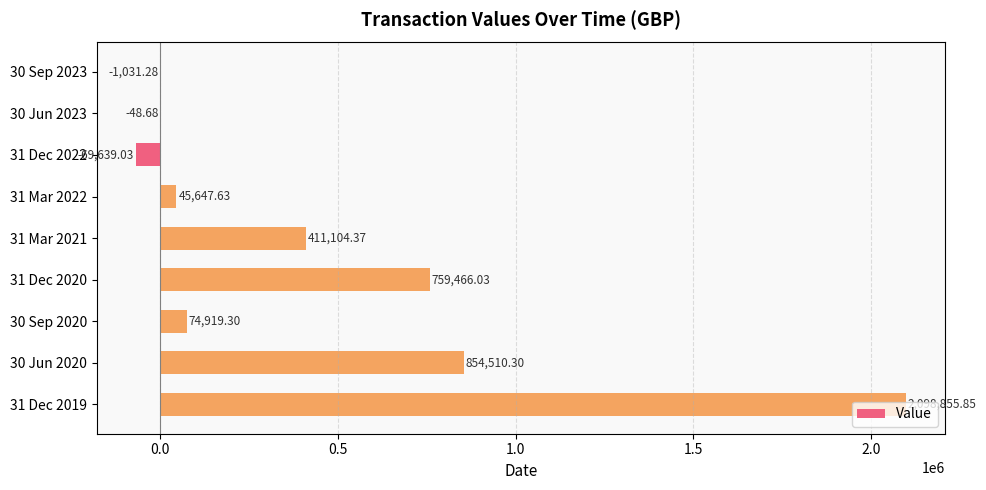

Which category has the highest value across all series?

31 Dec 2019